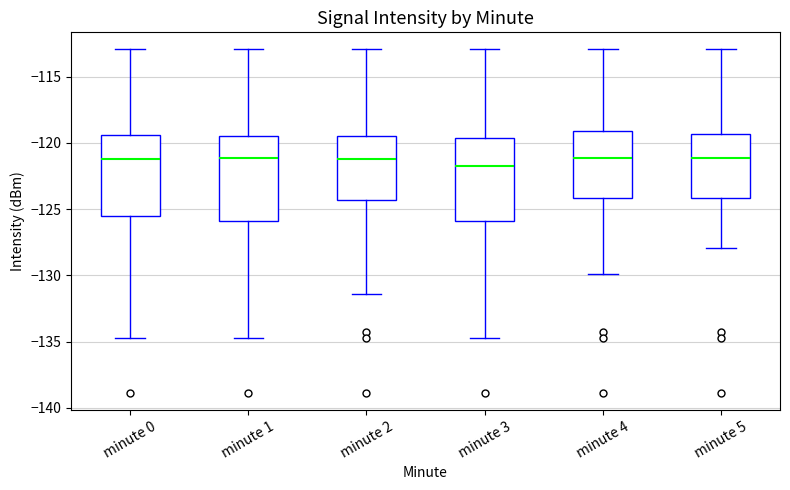

Where does the median line of the box for minute 1 sit on the y-axis? The values are not printed on the chart, so give them approximately, as read against the axis.

-121.0